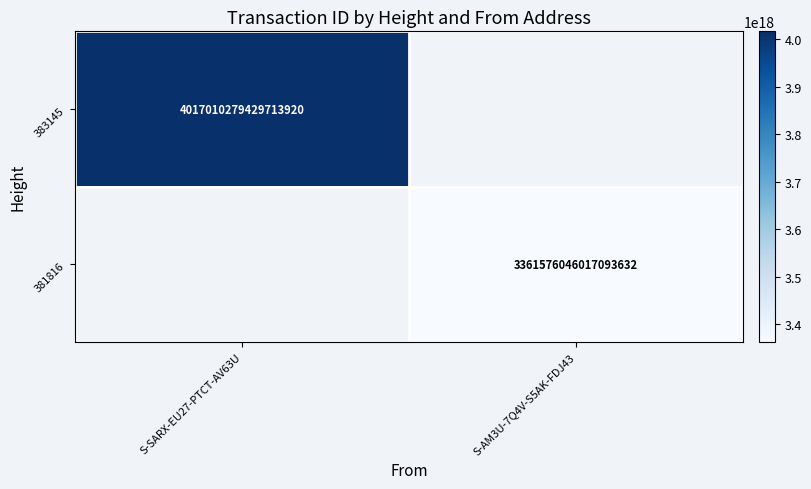

Which label corresponds to the largest value in the chart?

S-SARX-EU27-PTCT-AV63U